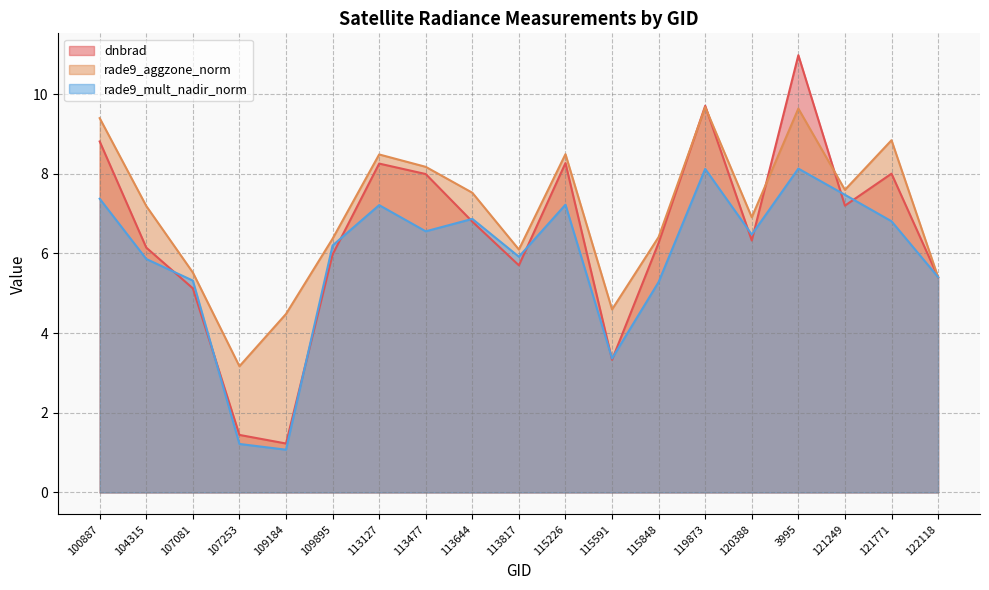

Rank the series by their average value, from lowest to highest.

rade9_mult_nadir_norm, dnbrad, rade9_aggzone_norm